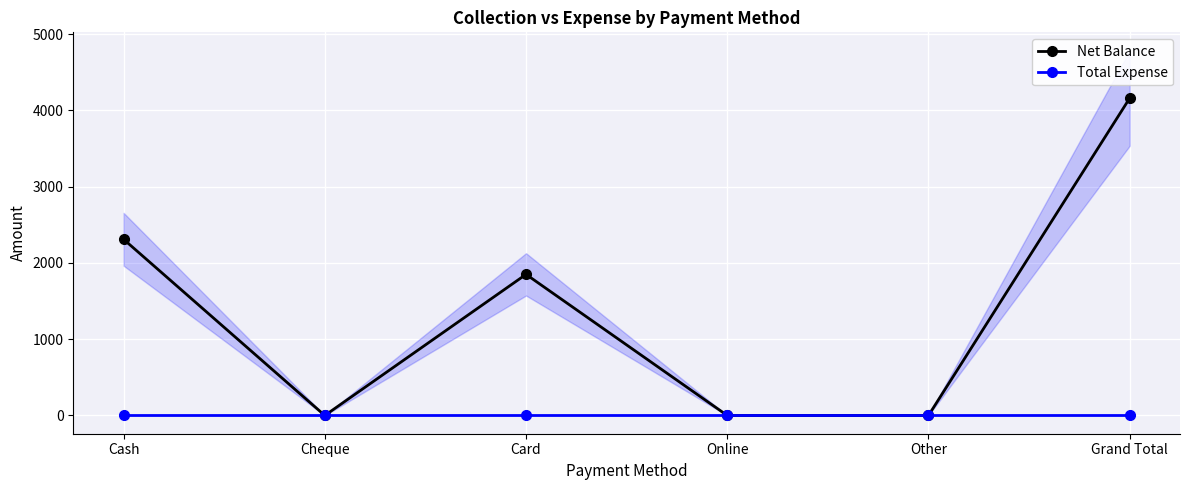

Is it true that Total Expense equals 0 at Other?

True